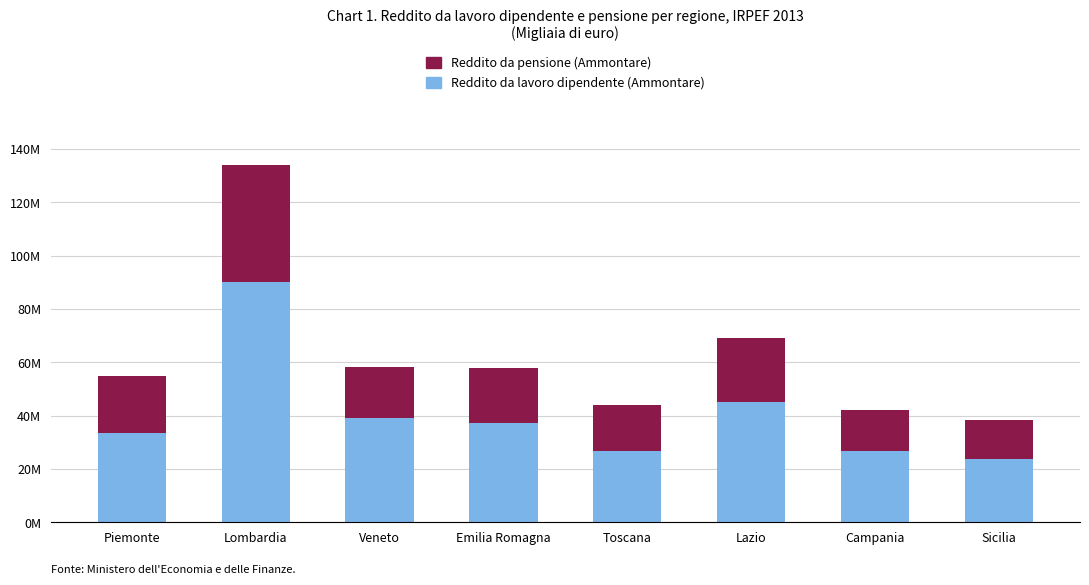

Does the chart contain any negative values?

No